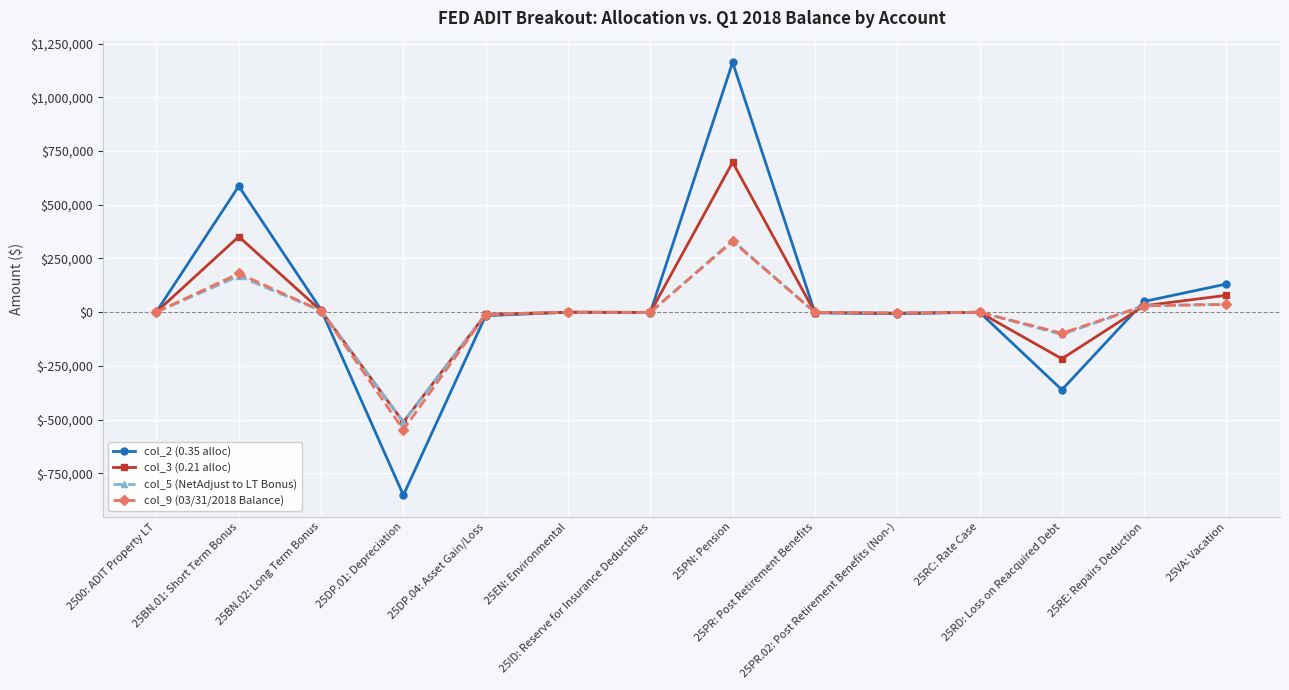

Is it true that col_3 (0.21 alloc) equals 975278.5 at 25PN: Pension?

False